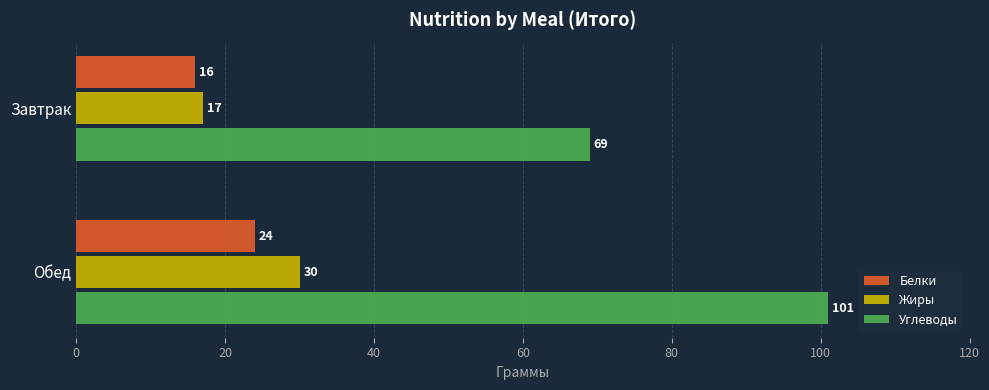

Rank the series at Обед from highest to lowest value.

Углеводы, Жиры, Белки